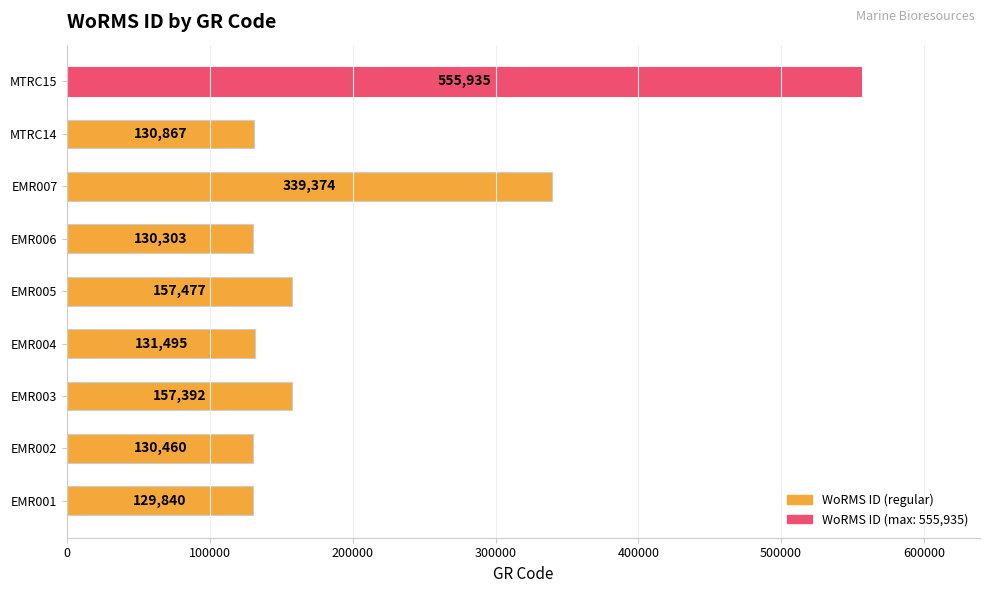

What is the sum of all values?

1863143